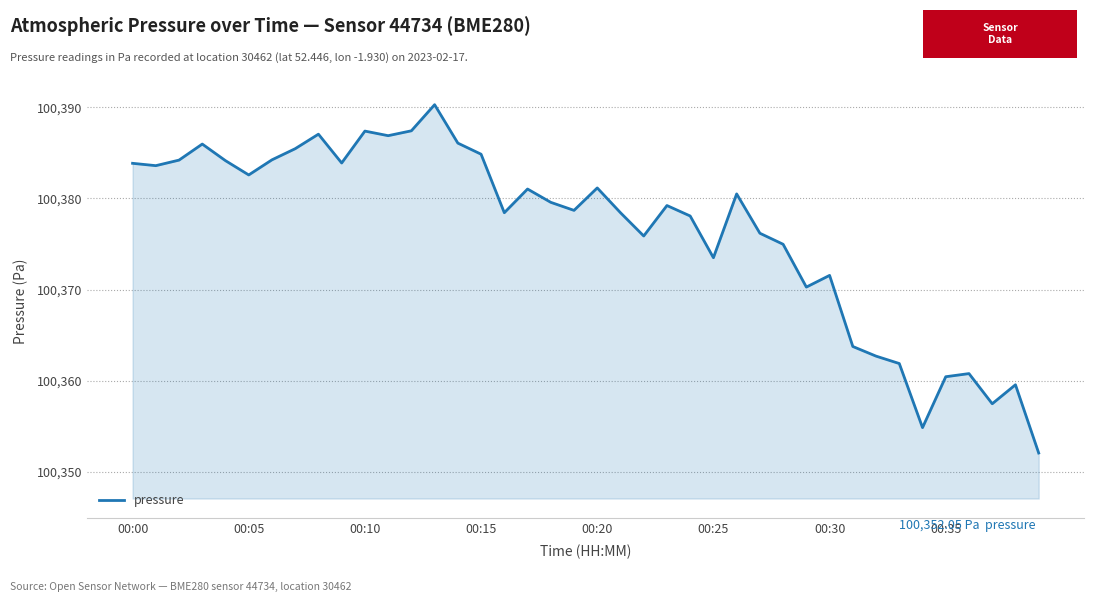

What is the difference between the maximum and minimum values?

38.3